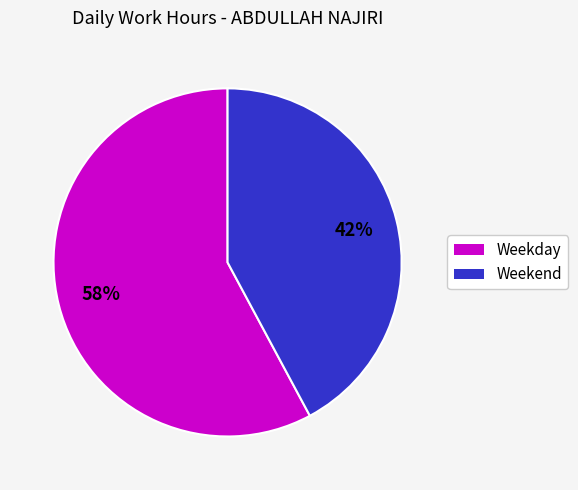

To the nearest percent, what is the average slice percentage?

50%